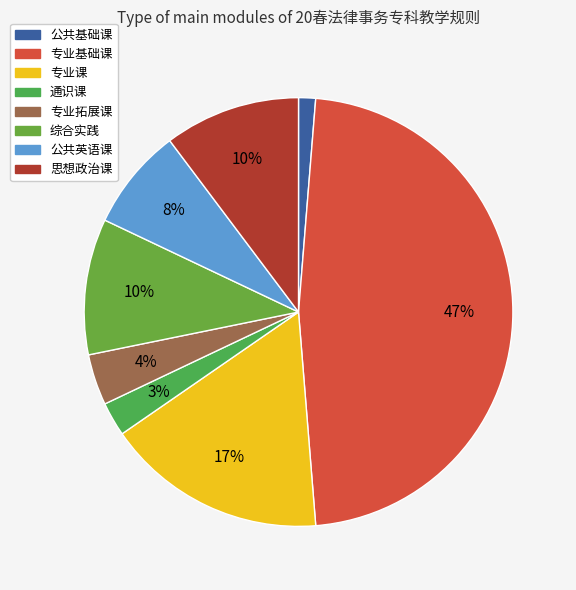

What percentage is the 综合实践 slice, to the nearest percent?

10%